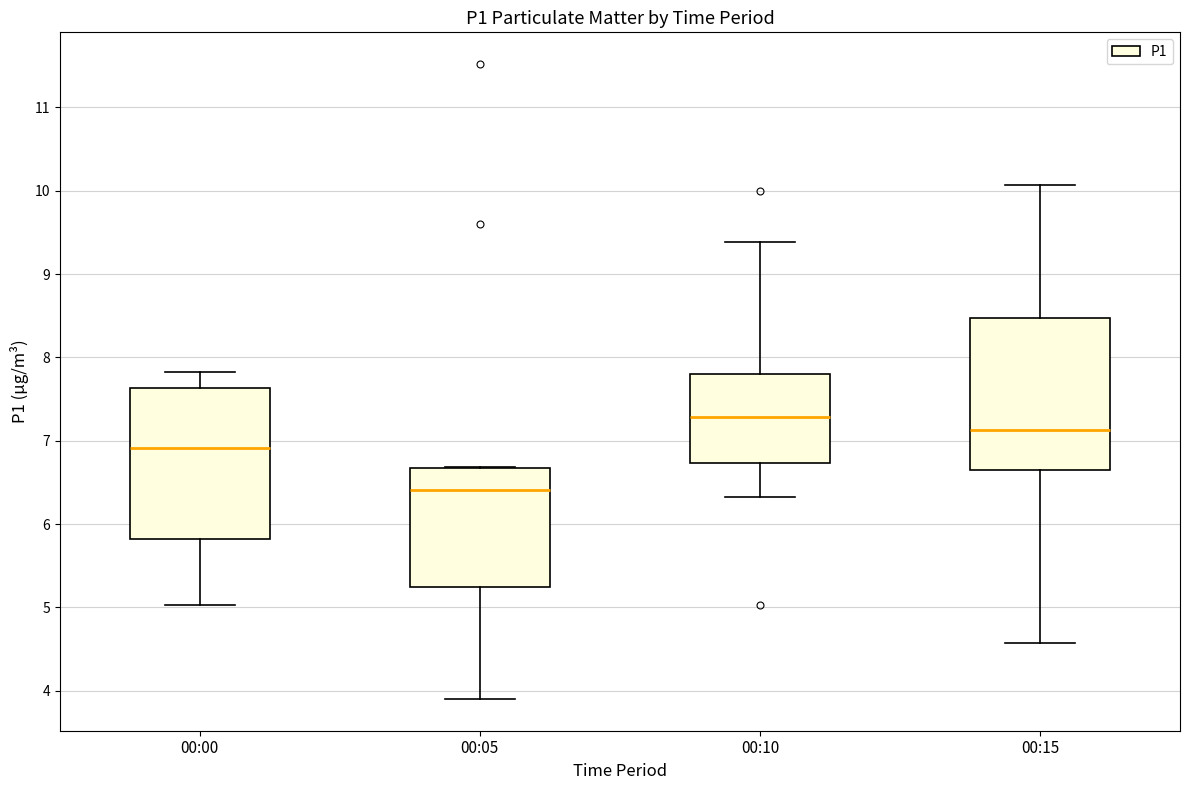

Where does the upper whisker of the box for 00:00 end on the y-axis? The values are not printed on the chart, so give them approximately, as read against the axis.

7.8